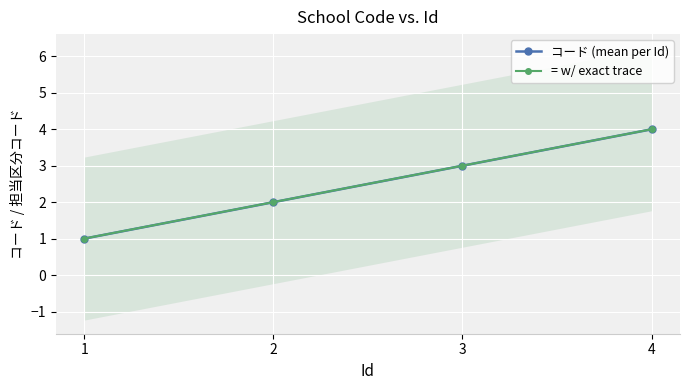

Between 4 and 3, which is larger?

4